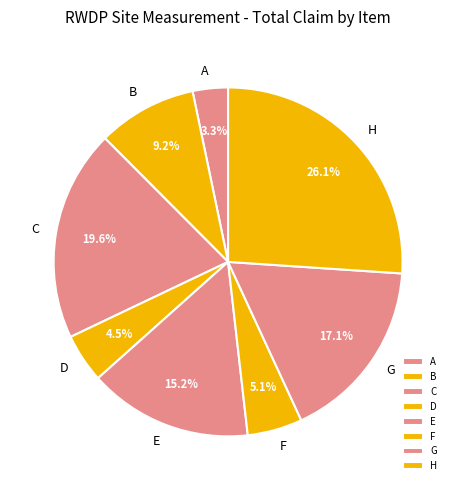

Approximately how many times larger is the value at F compared to C?

0.3